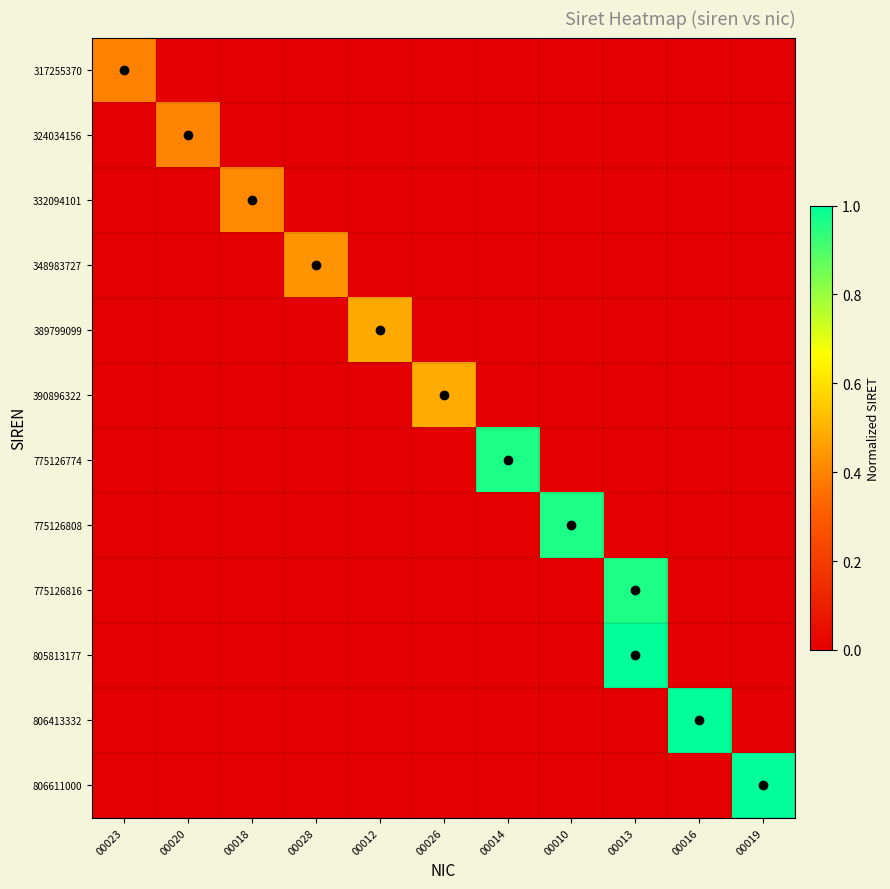

Which label corresponds to the largest value in the chart?

00019